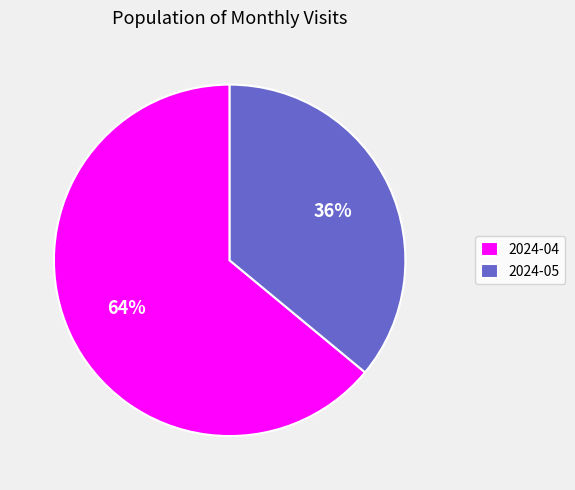

Approximately how many times larger is the value at 2024-04 compared to 2024-05?

1.8